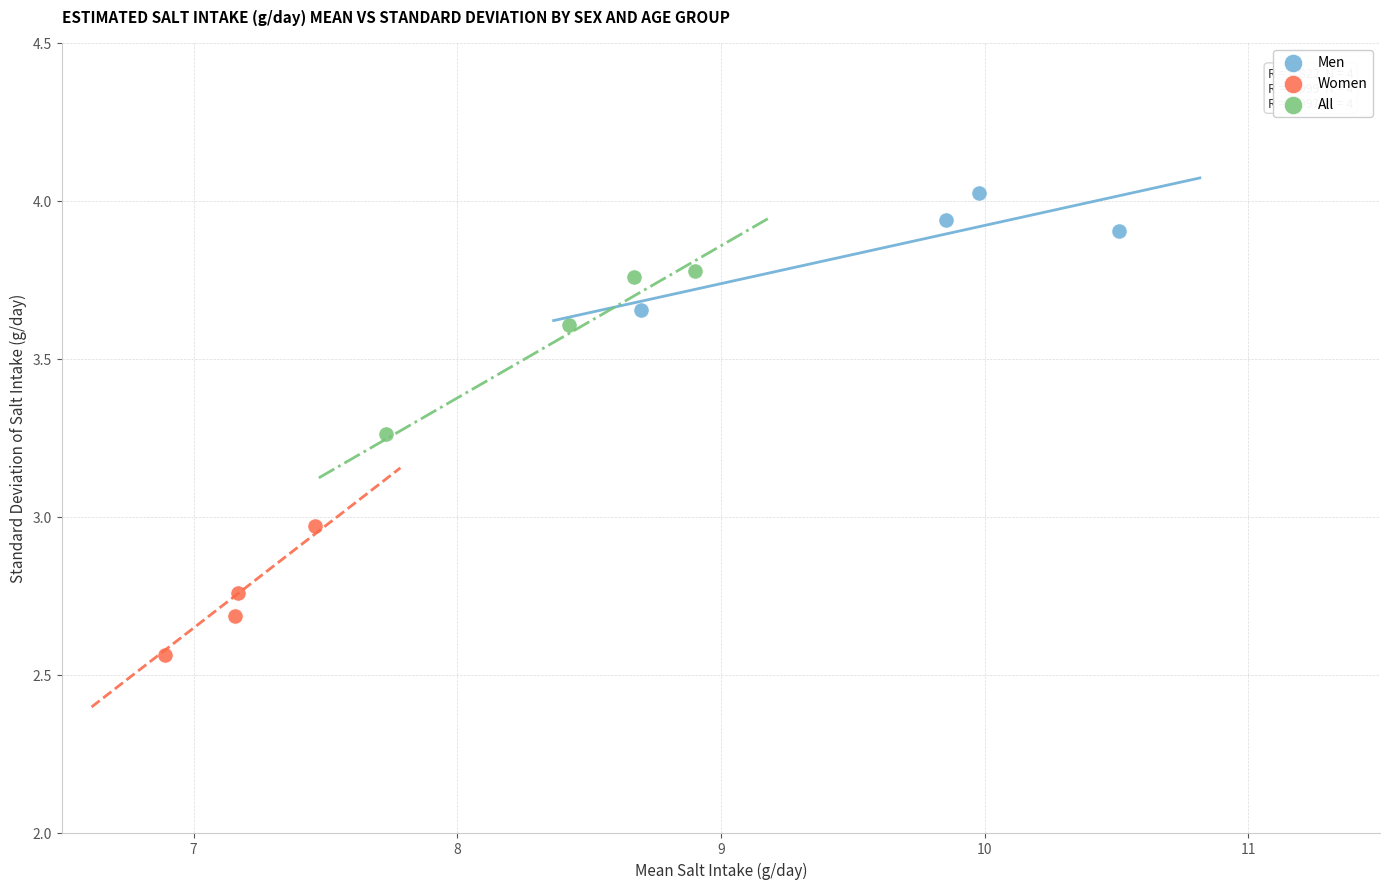

Which series reaches the minimum Y coordinate?

Women